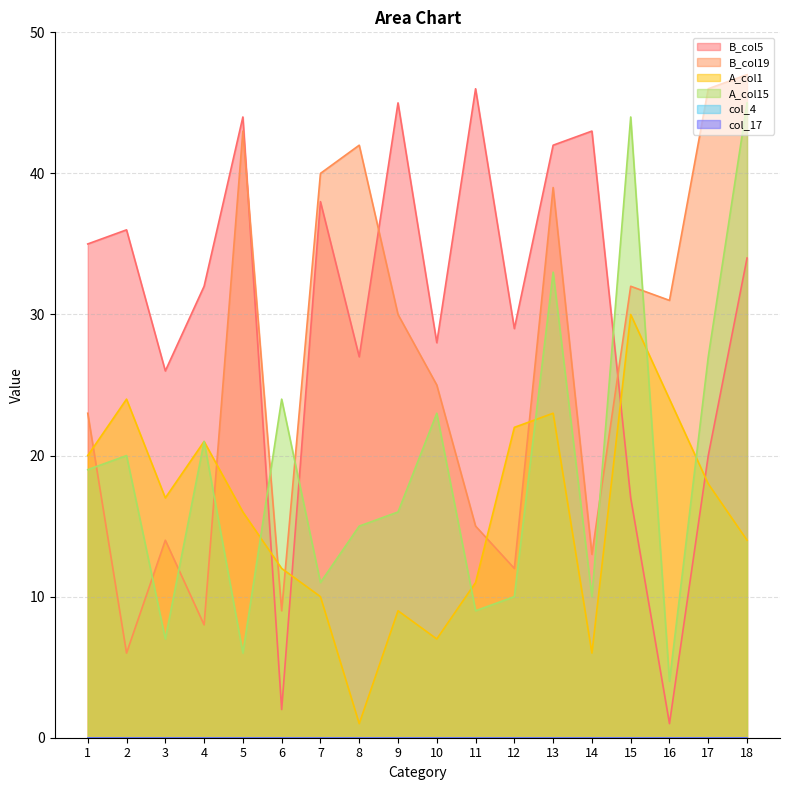

The B_col5 series shows 28 at 10. True or false?

True